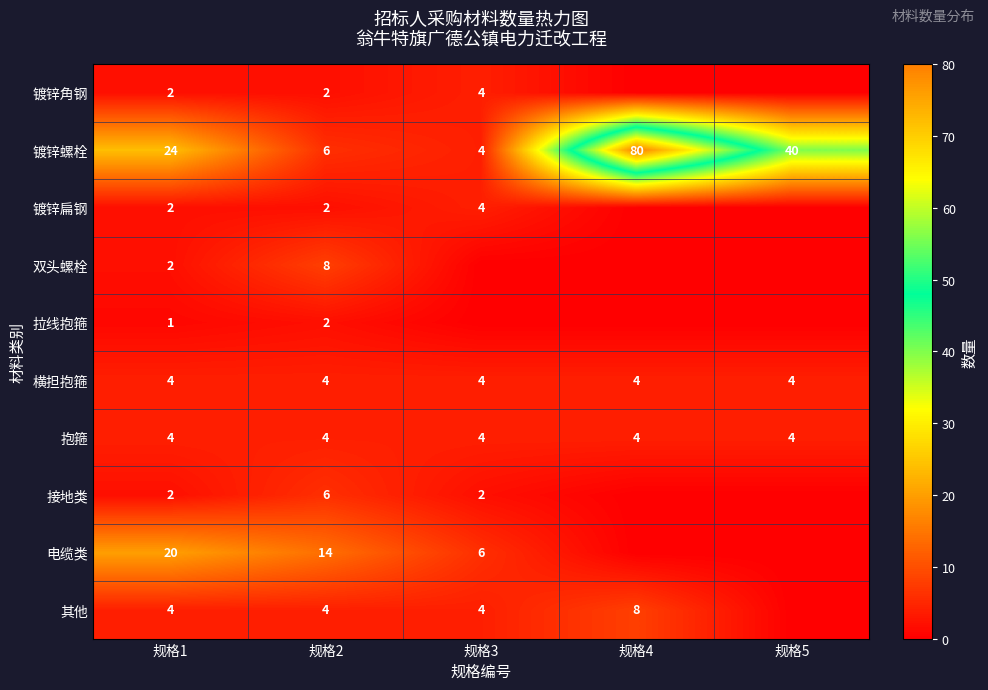

Which series changed the most between 规格1 and 规格2?

镀锌螺栓